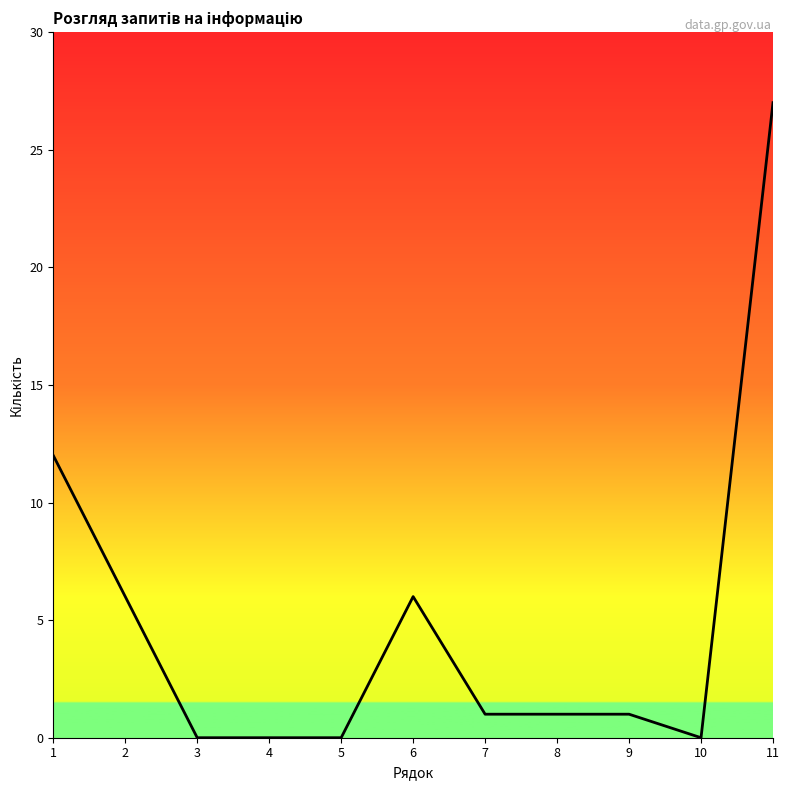

What is the difference between the maximum and minimum values?

27